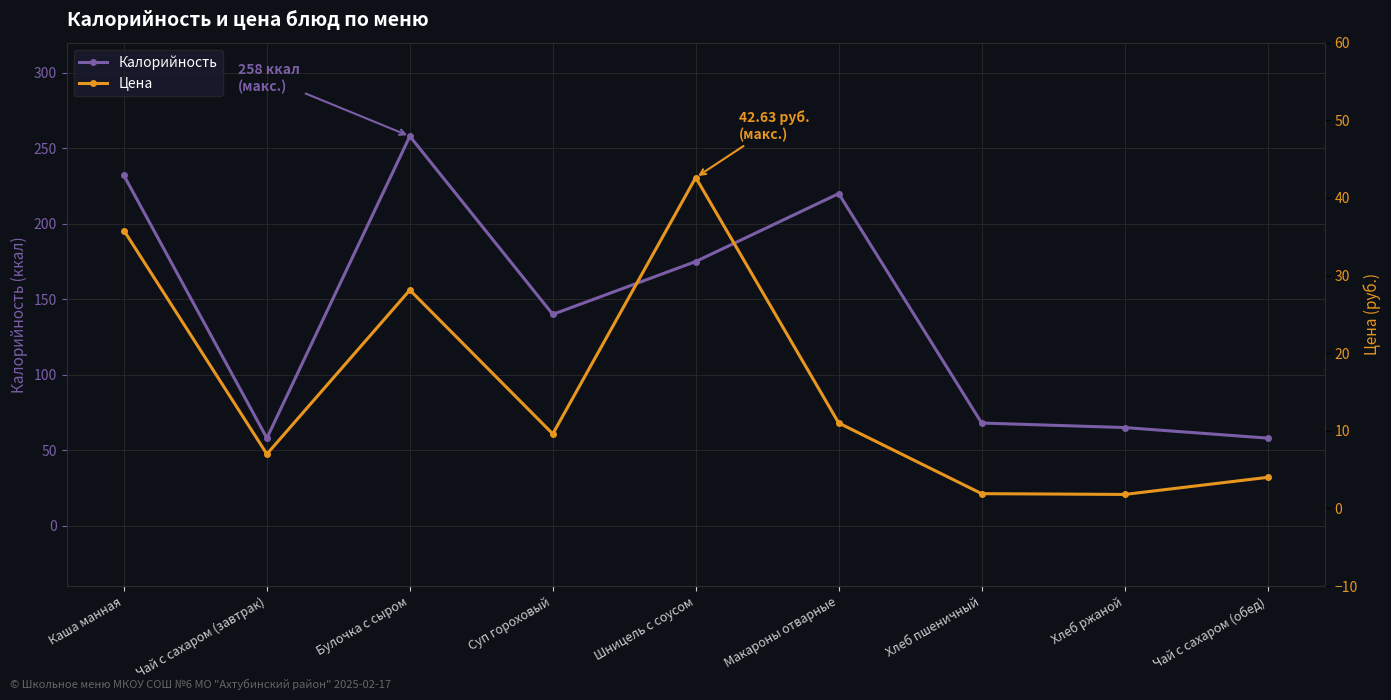

Which has a higher value, Булочка с сыром or Шницель с соусом?

Булочка с сыром